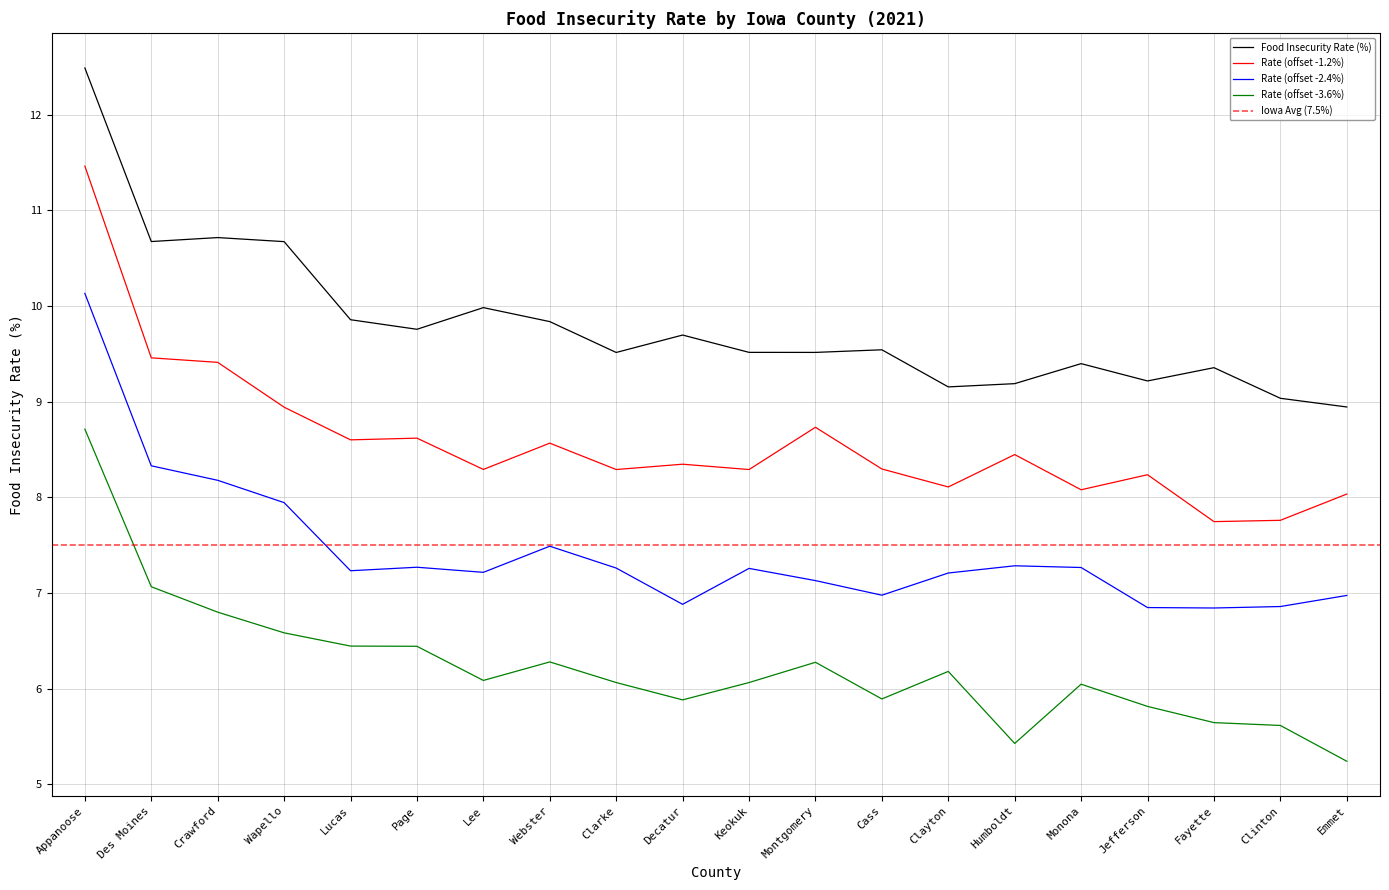

Where is the first local maximum?

Crawford